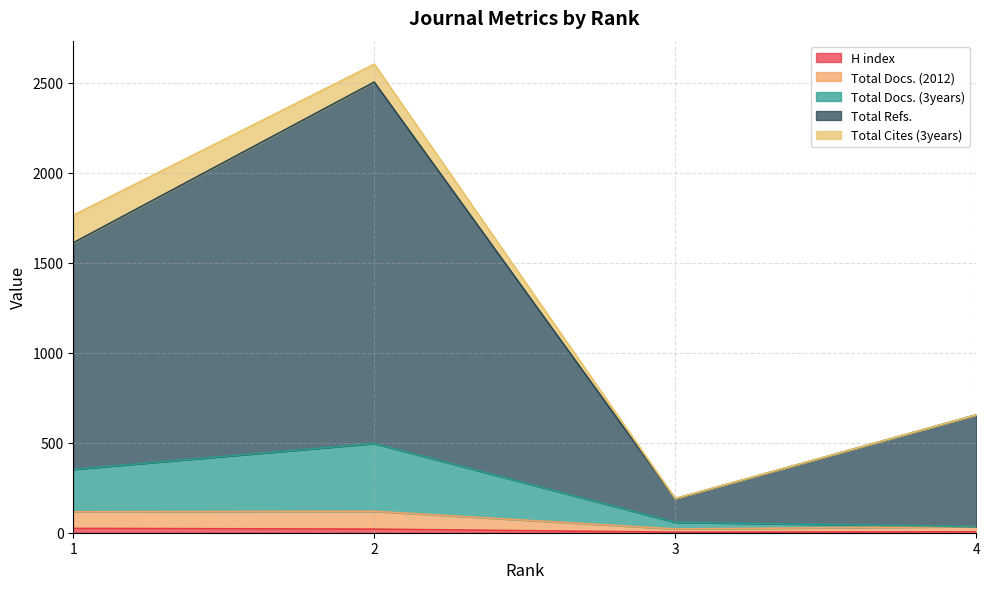

What is the approximate value of H index at 3?

3